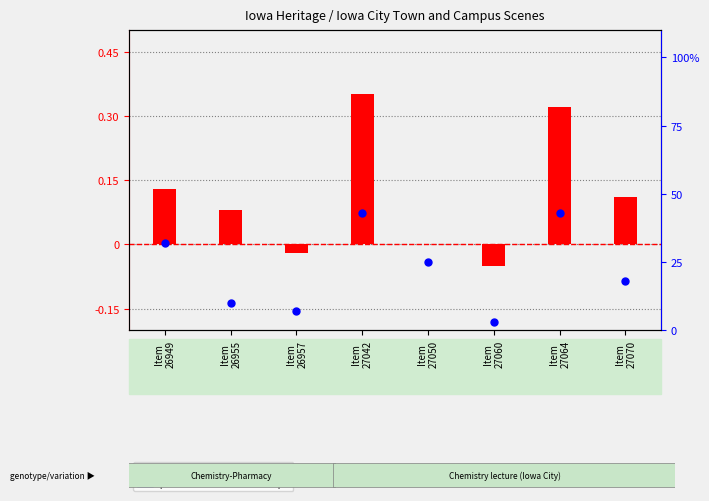

Which series contains the highest Y value?

percentile rank within the sample